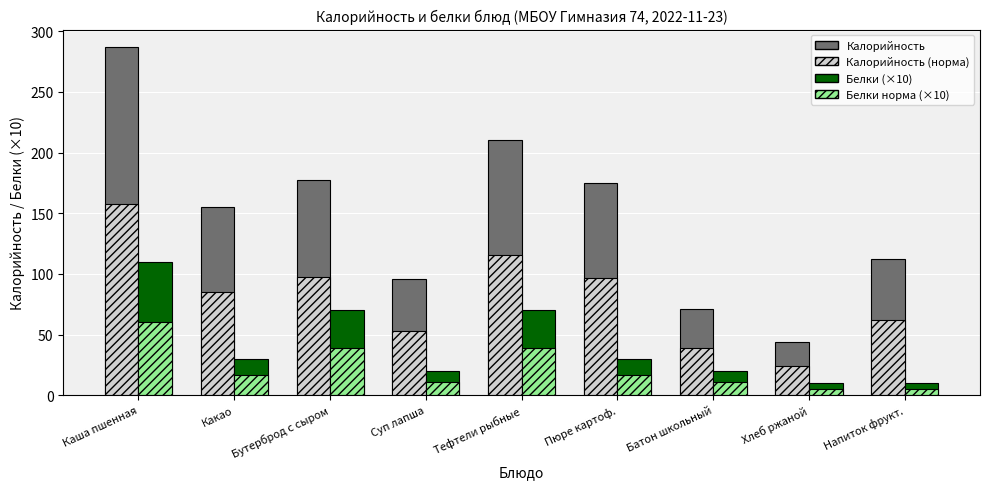

Between Каша пшенная and Какао, which series saw the biggest shift?

Калорийность